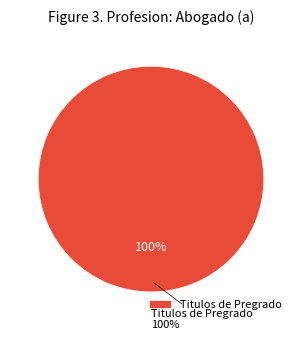

Is it true that Titulos de Pregrado is 89% of the pie?

False